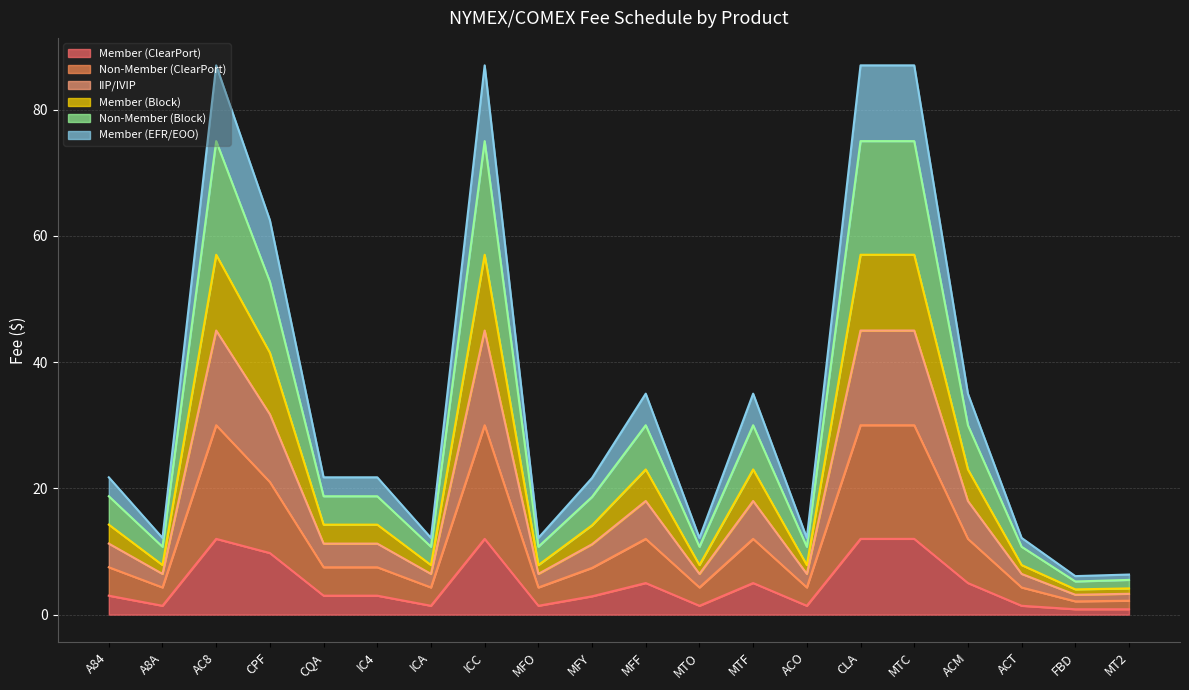

What position from the right is MTO?

9